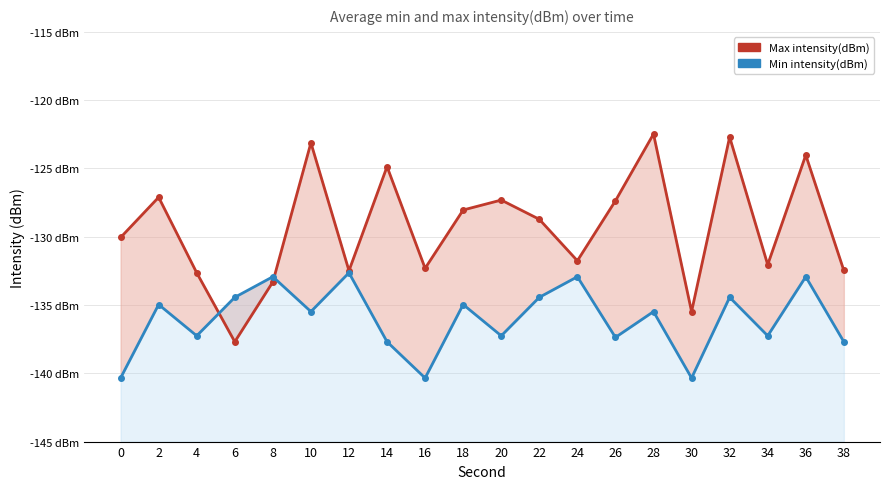

Where is the first local maximum for Min intensity(dBm)?

2